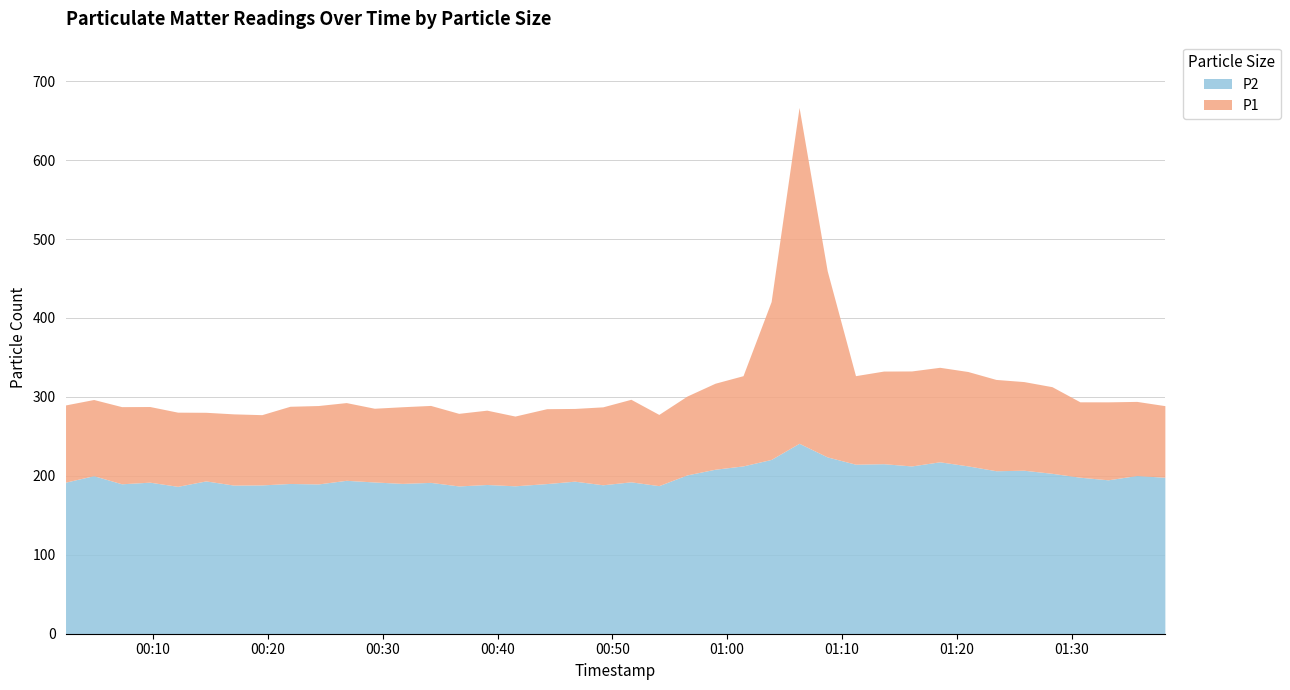

True or false: P2 and P1 cross at least once.

False